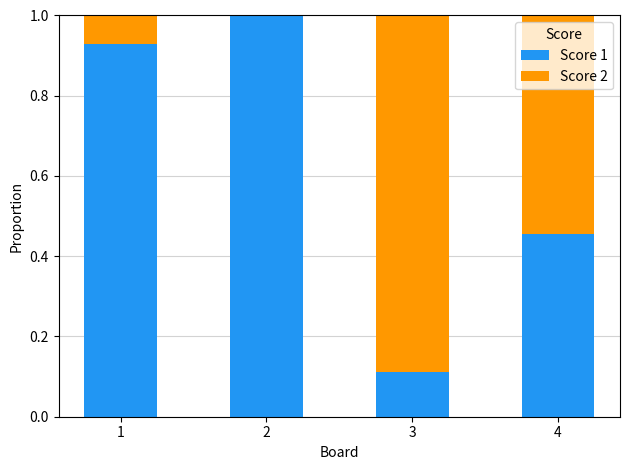

Are the bars horizontal?

No